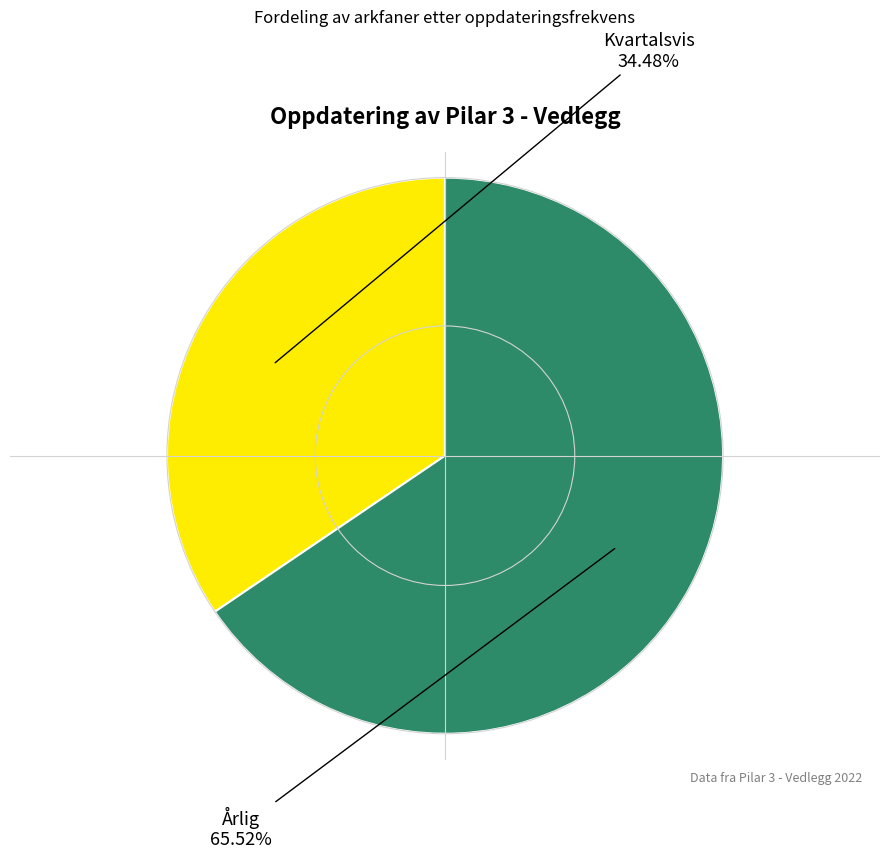

Does any single category account for the majority?

Yes